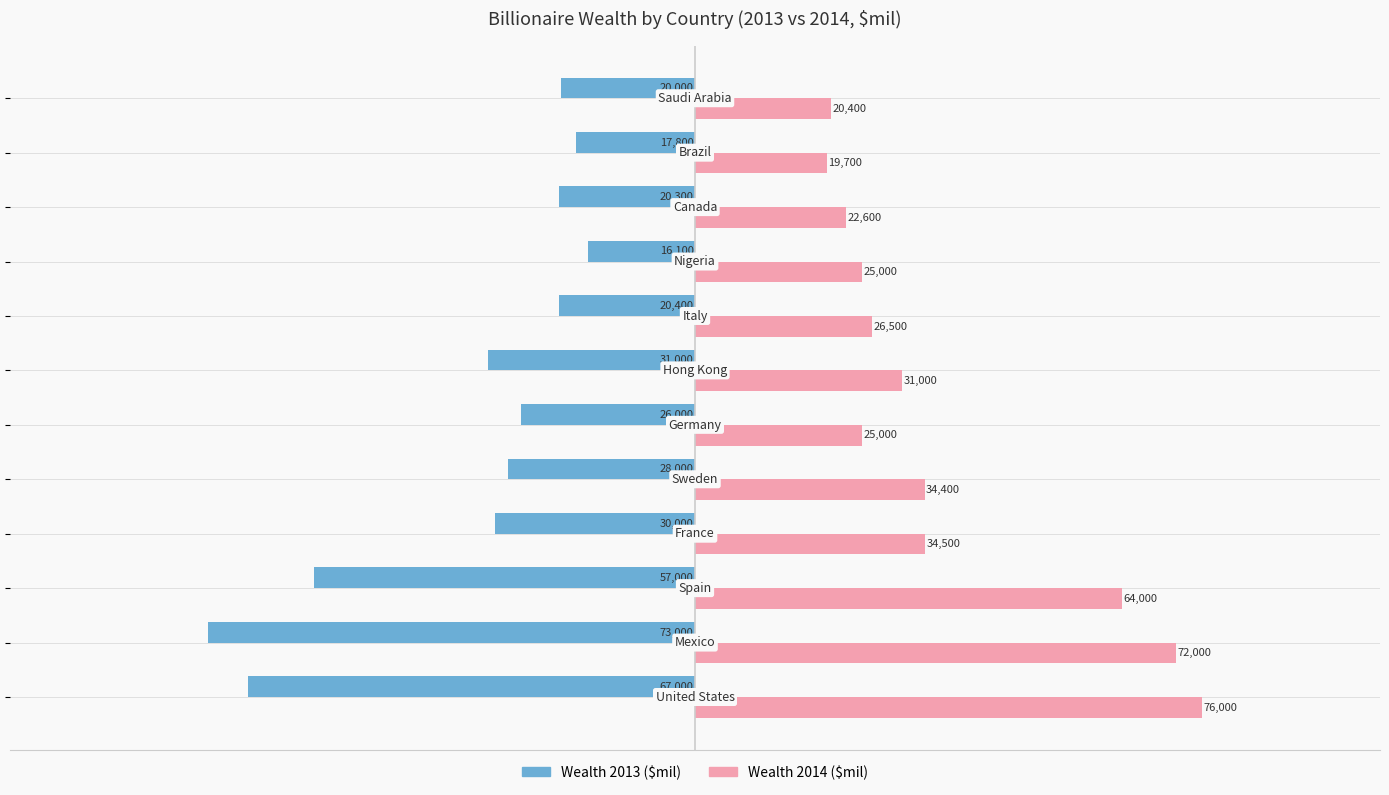

Which series has the widest spread of values?

Wealth 2013 ($mil)